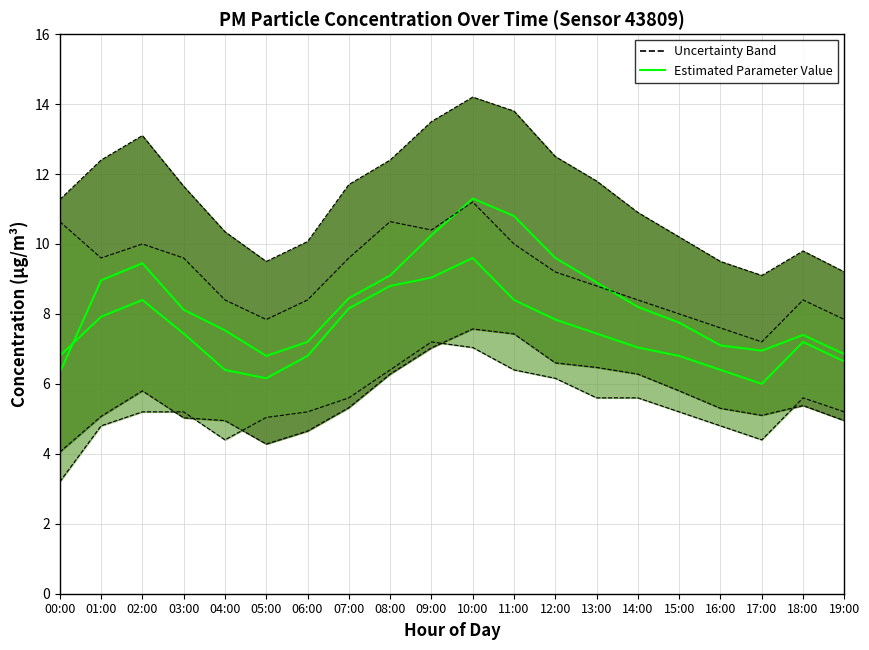

How many points are higher than both their immediate neighbors (excluding endpoints)?

3